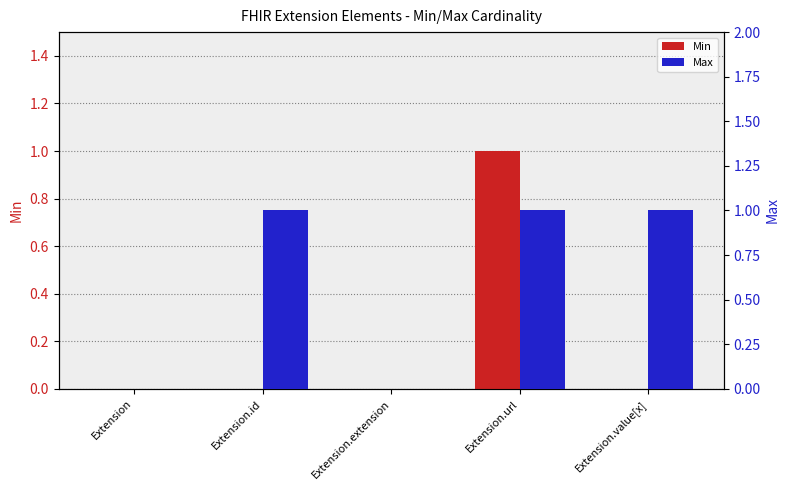

What is the label of the 5th bar from the right?

Extension